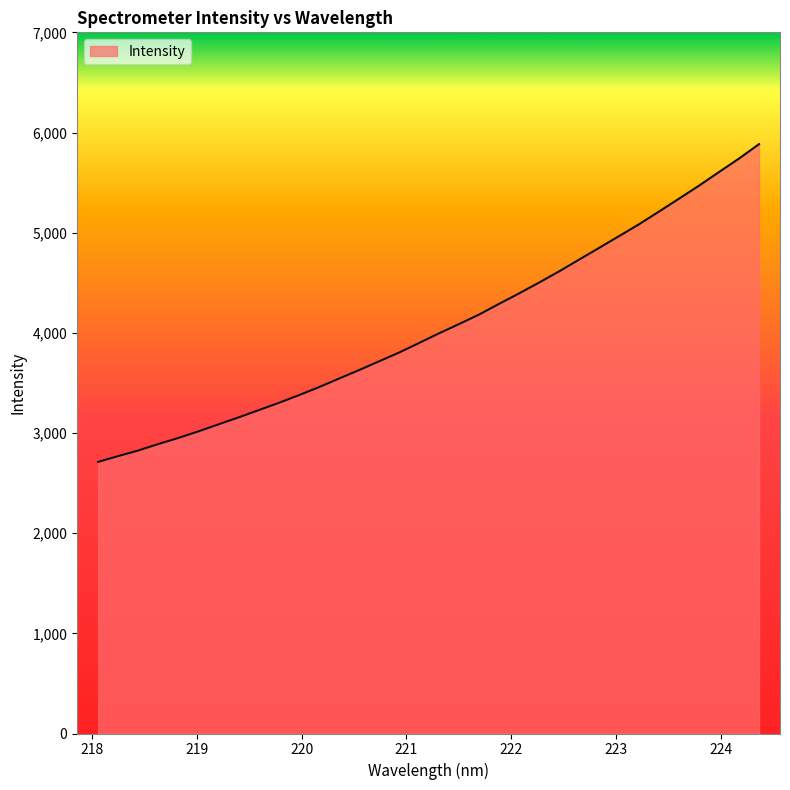

What is the difference between the maximum and minimum values?

3172.6